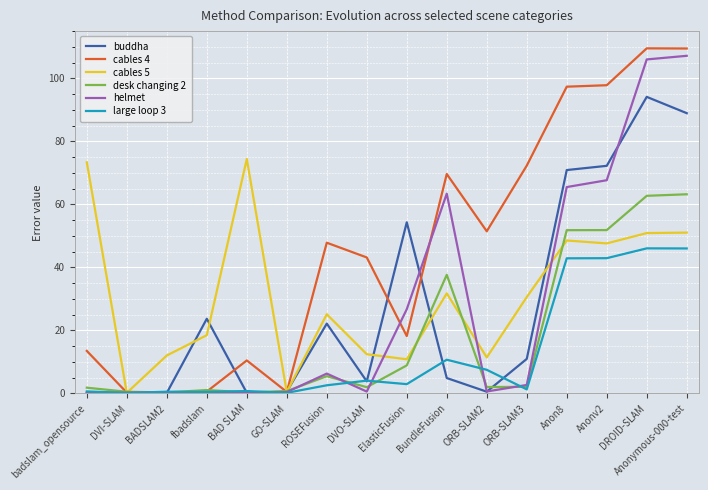

Between BAD SLAM and ROSEFusion, which series saw the biggest shift?

cables 5